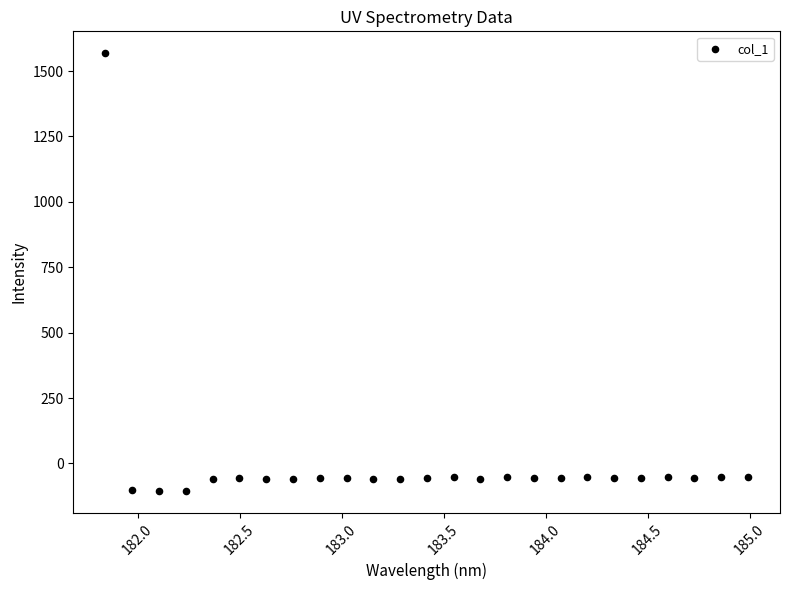

What is the range of X values (max minus min)?

3.1